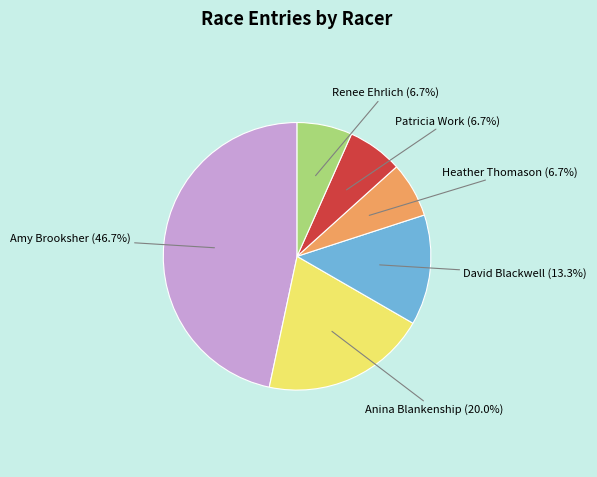

Is there a majority slice in this chart?

No